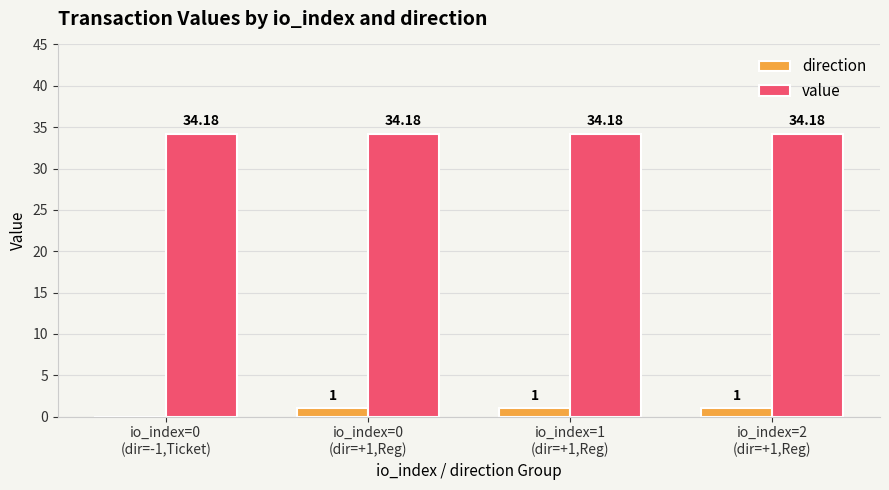

Reading left to right, transcribe all the data shown in this chart.

direction: -1.0	1.0	1.0	1.0
value: 34.2	34.2	34.2	34.2